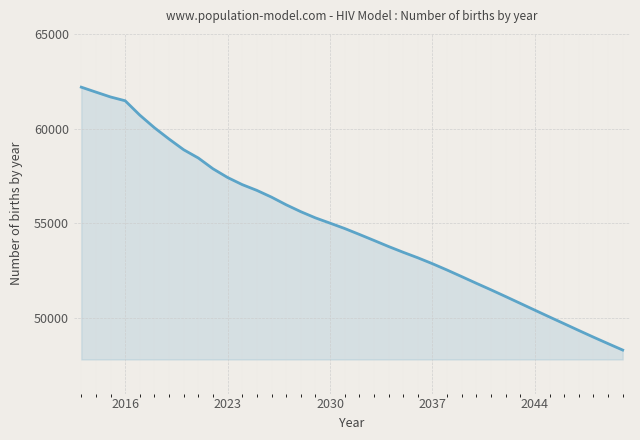

Reading left to right, transcribe all the data shown in this chart.

62186	61925	61668	61467	60708	60042	59444	58879	58443	57875	57414	57038	56733	56377	55974	55609	55282	55003	54720	54409	54091	53769	53464	53173	52860	52526	52178	51826	51481	51126	50766	50405	50046	49691	49334	48982	48639	48300